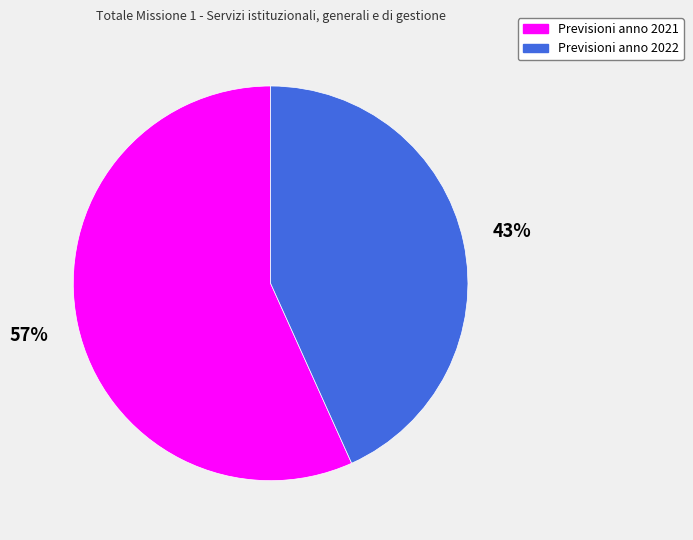

What is the smallest slice in the pie chart?

Previsioni anno 2022